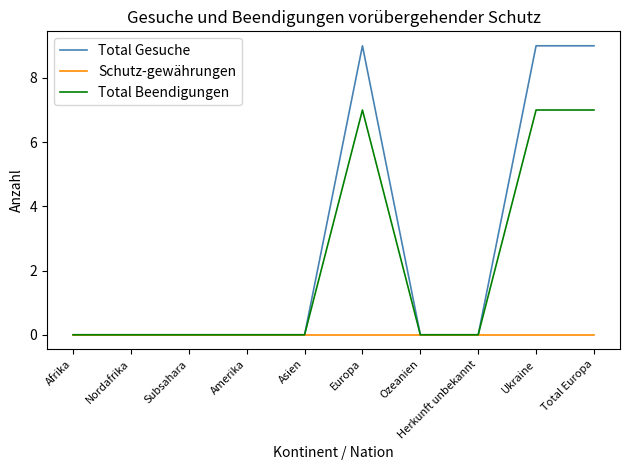

What is the difference between the maximum and second lowest values in the Total Beendigungen series?

7